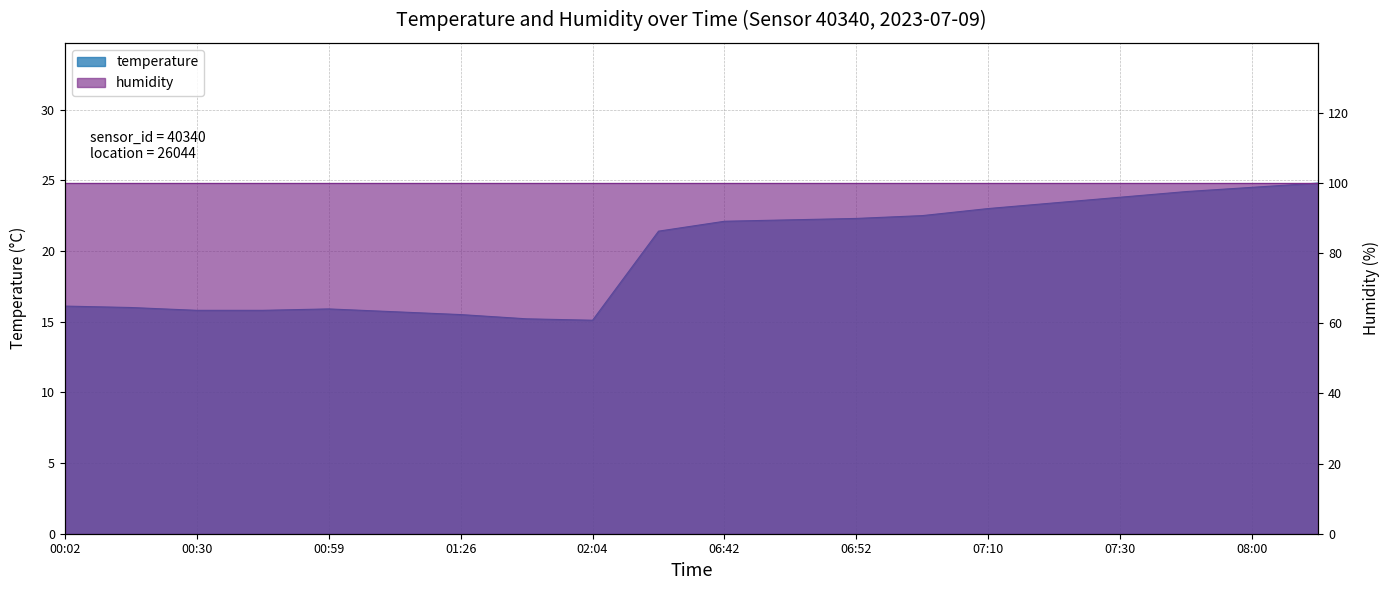

Rank the categories by value from lowest to highest.

02:04, 01:42, 01:26, 01:14, 00:30, 00:44, 00:59, 00:15, 00:02, 06:36, 06:42, 06:47, 06:52, 07:00, 07:10, 07:20, 07:30, 07:45, 08:00, 08:15